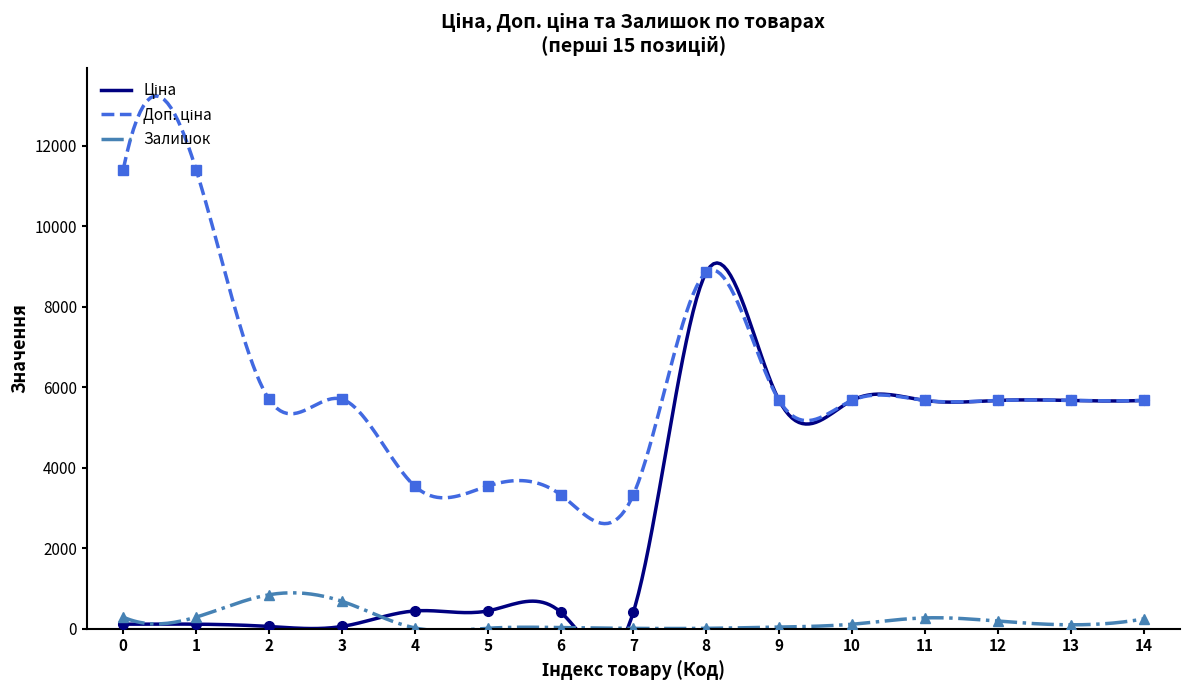

The value of Залишок at 14 is 332.8. True or false?

False